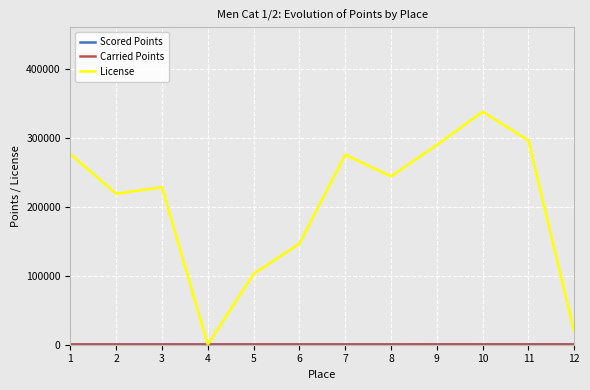

What value does the Carried Points series have at 6?

309.7